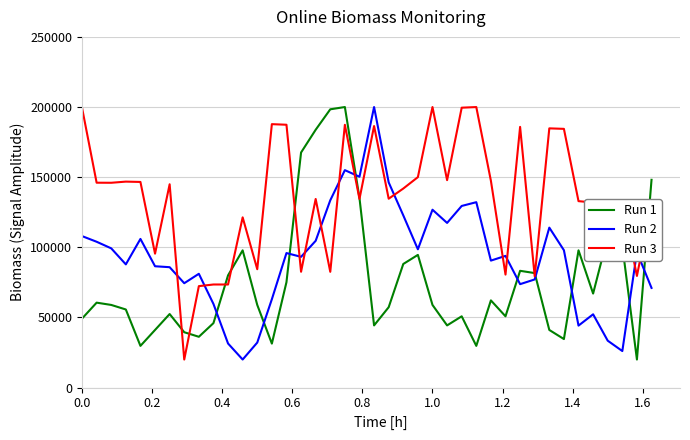

Rank the series by their average value, from lowest to highest.

Run 1, Run 2, Run 3